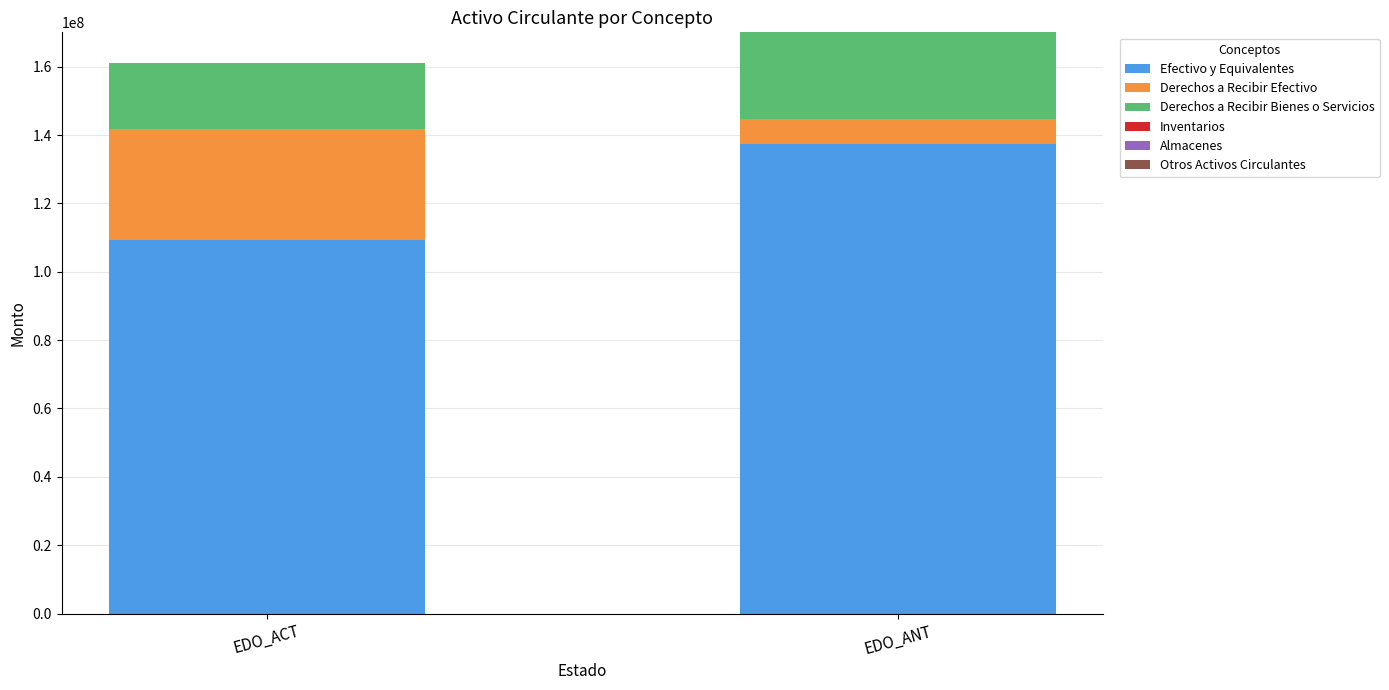

How many values in the Efectivo y Equivalentes series are below 137415314?

1